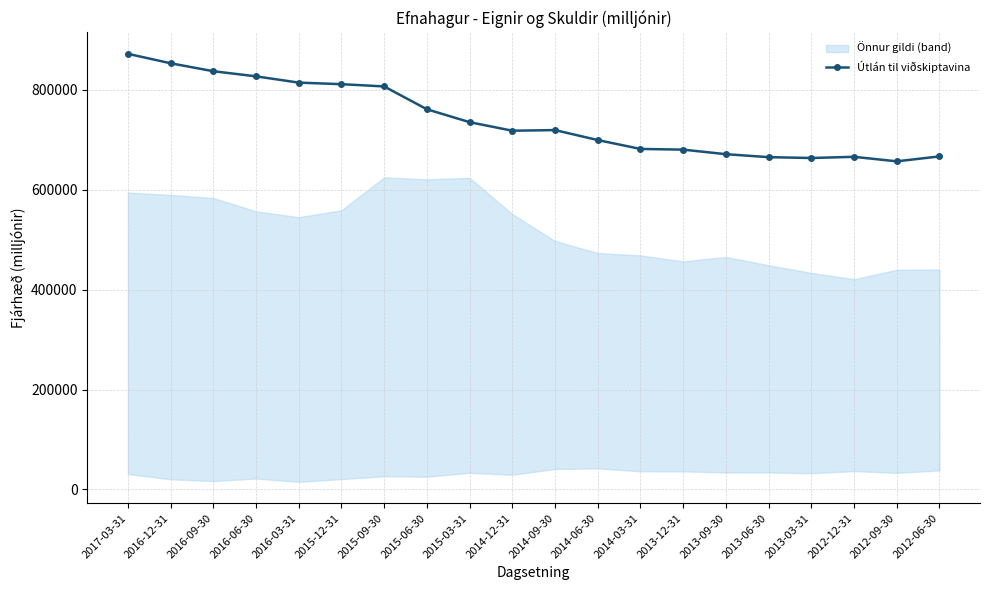

What is the approximate value at 2016-06-30?

827241